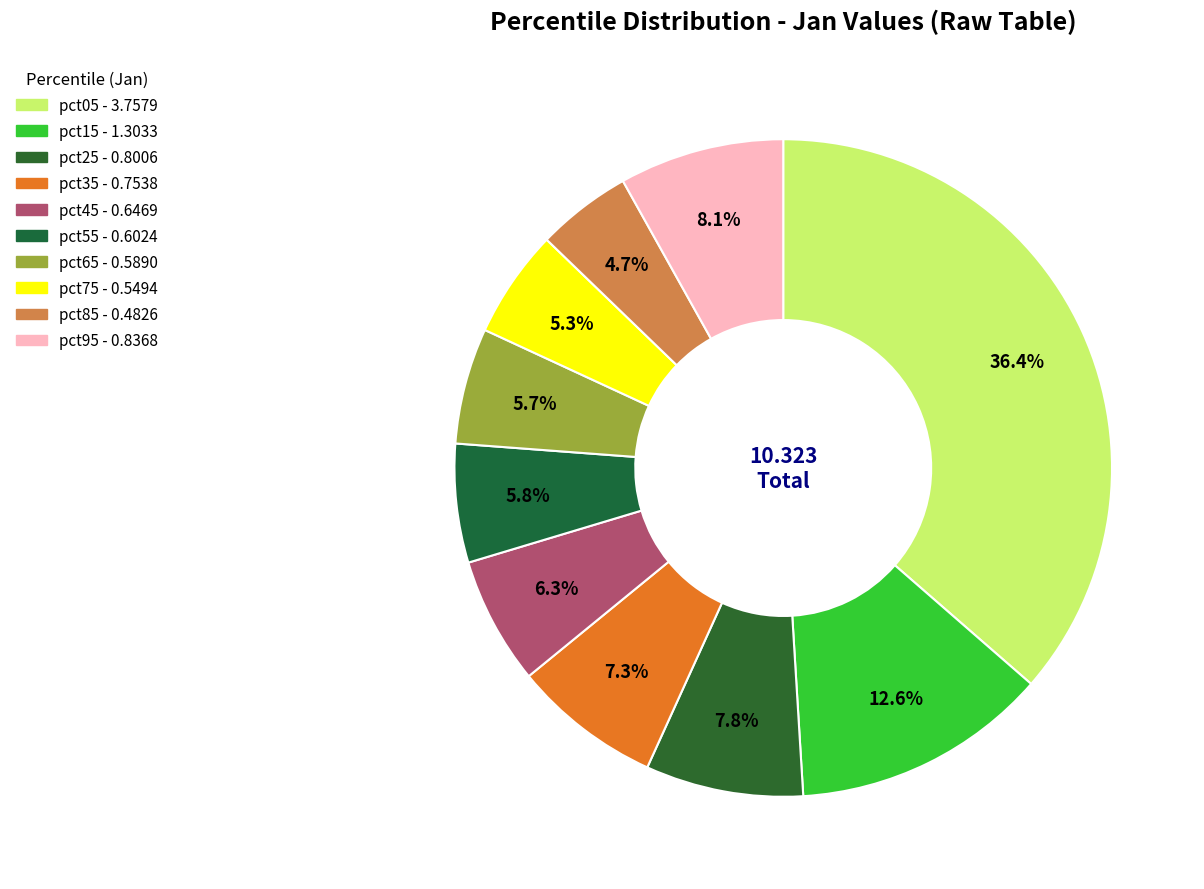

What is the ratio of the value at pct25 to the value at pct05?

0.2